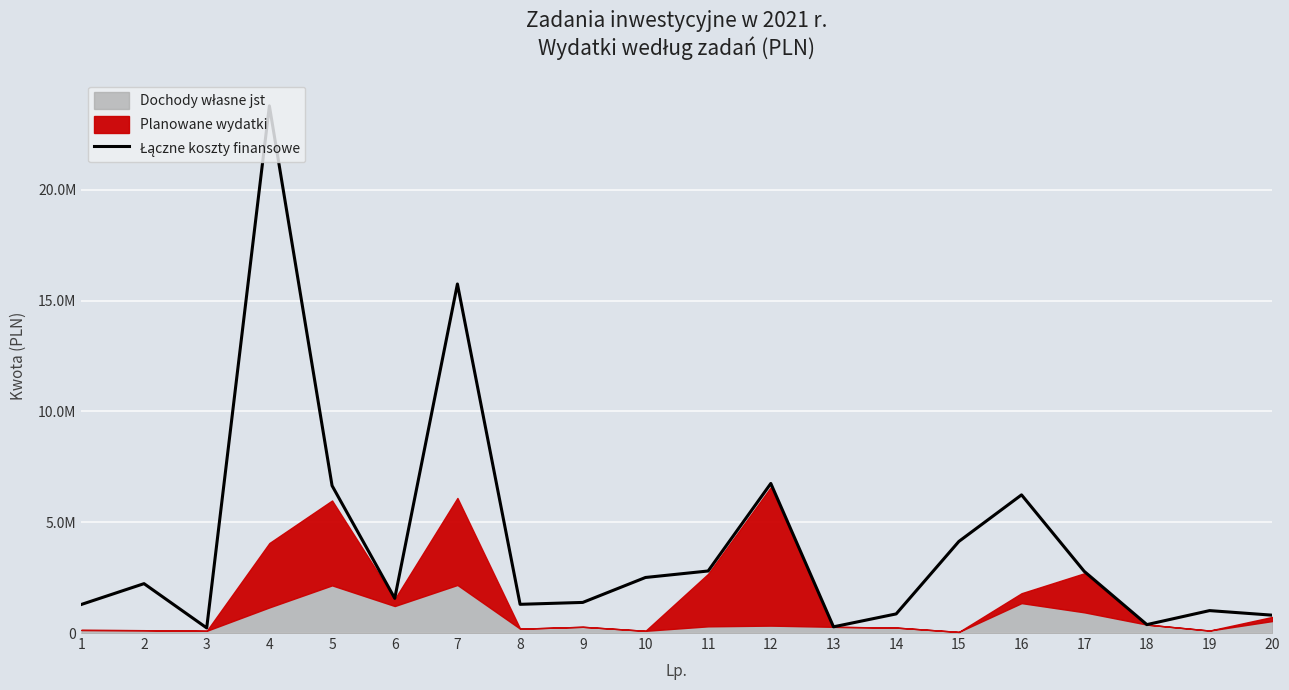

True or false: the data has more than 0 interior local peaks.

True